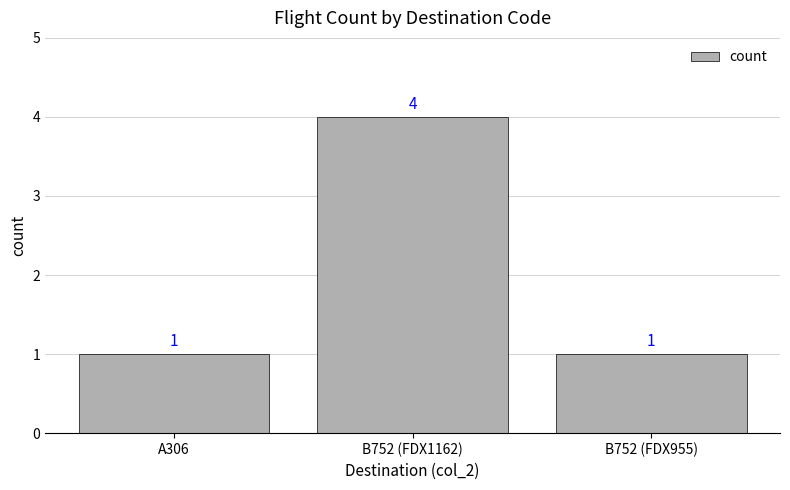

Approximately how many times larger is the value at A306 compared to B752 (FDX955)?

1.0